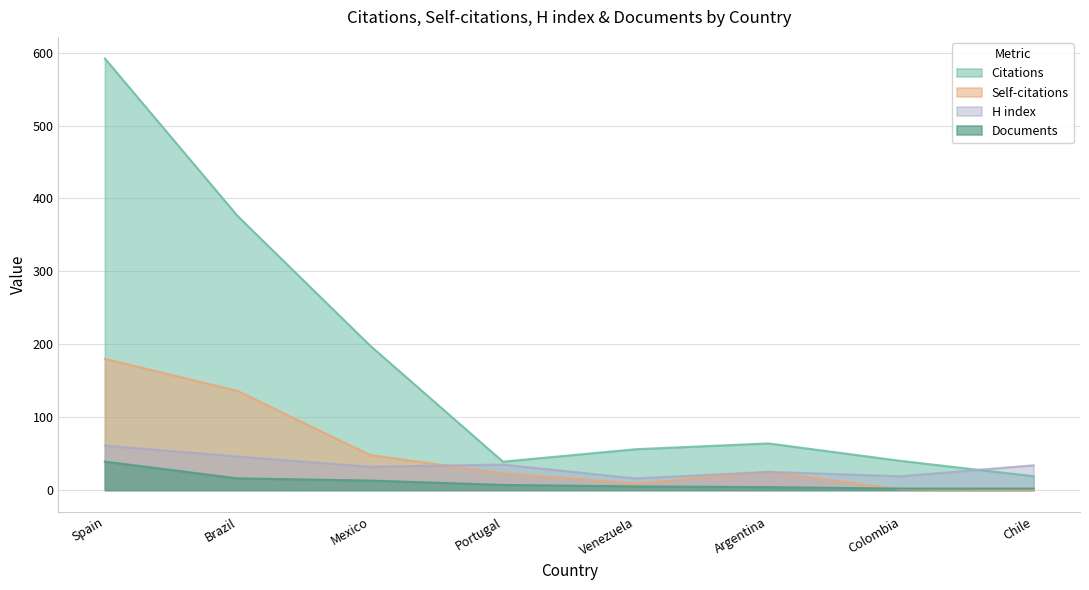

Reading left to right, list all the values displayed in this chart.

Citations: 592	376	198	39	56	64	40	19
Self-citations: 180	136	48	23	9	25	1	0
H index: 61	46	32	35	16	25	19	34
Documents: 39	16	13	7	5	4	2	2